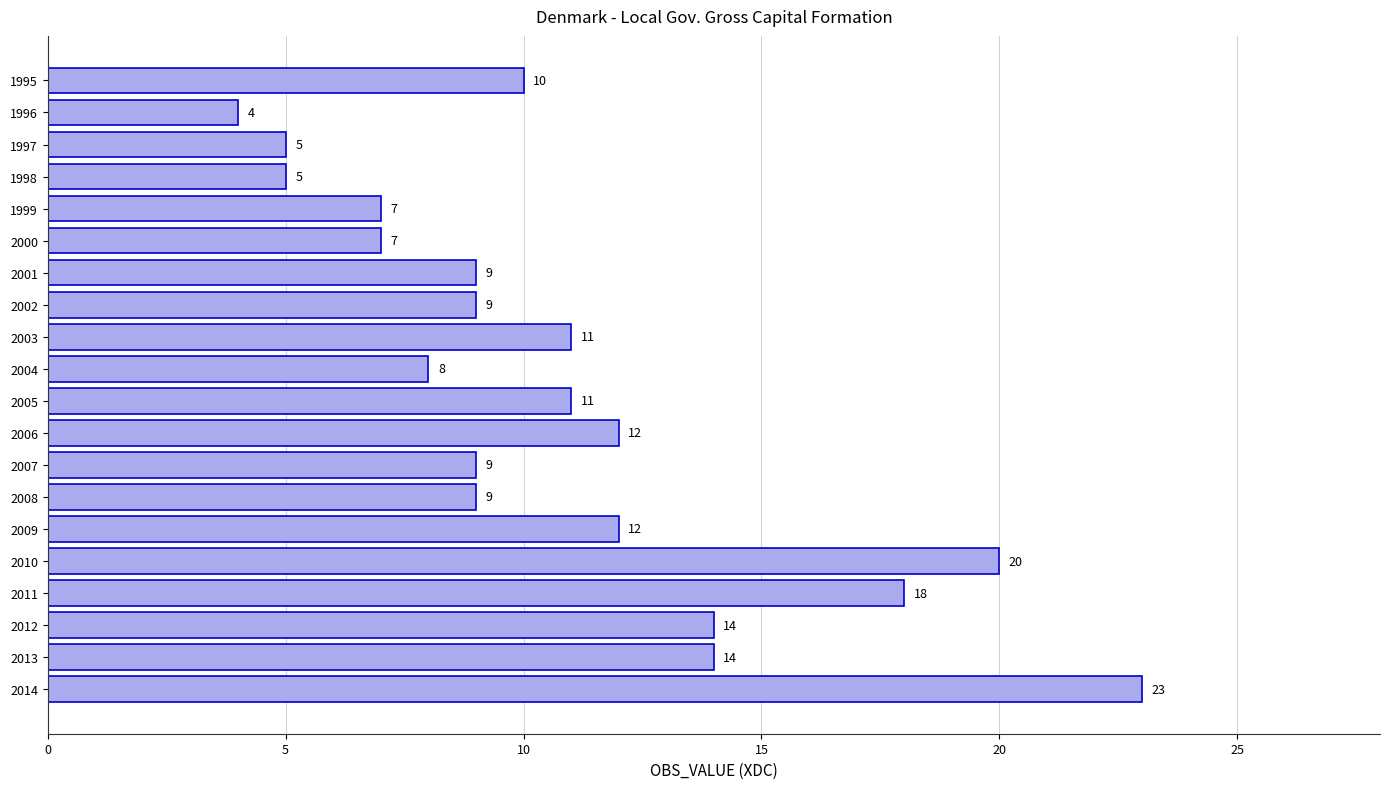

What is the change in value from 1995 to 2010?

+10